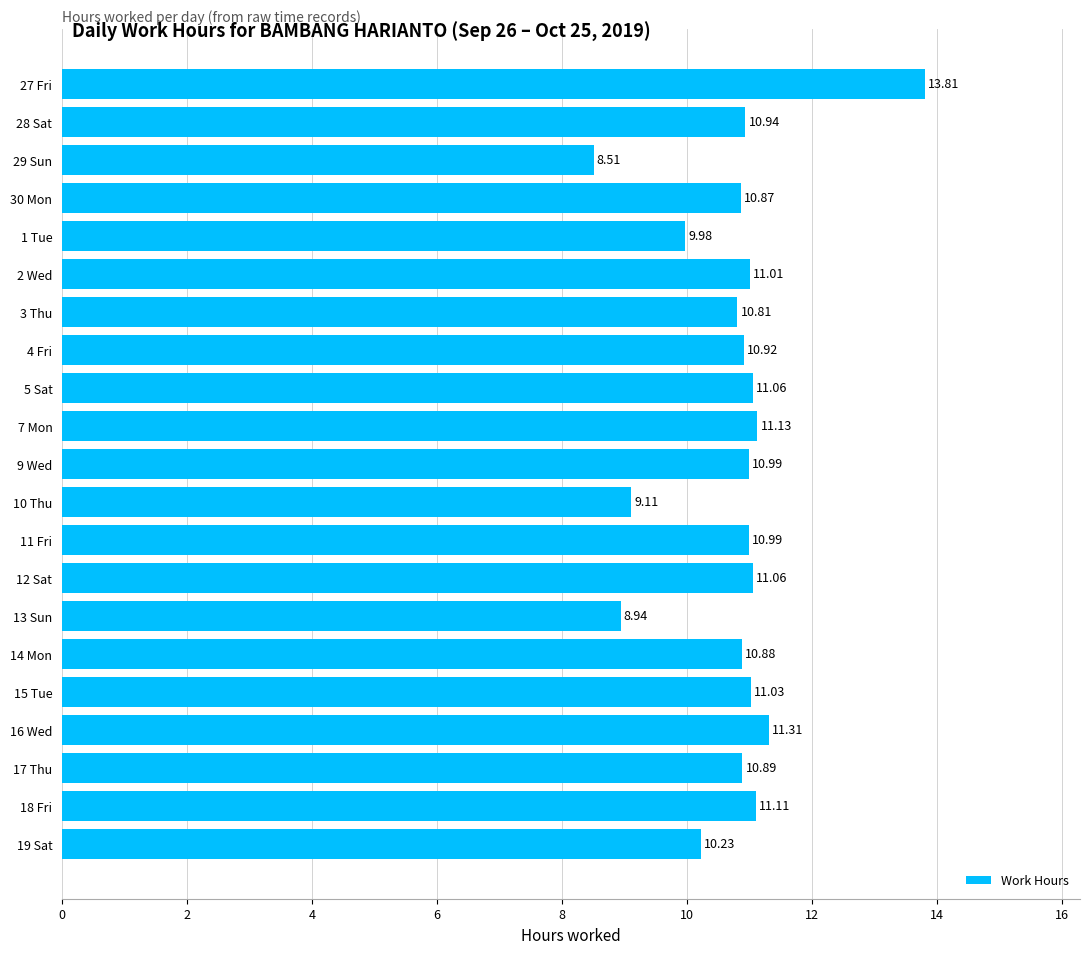

Approximately how many times larger is the value at 17 Thu compared to 19 Sat?

1.1